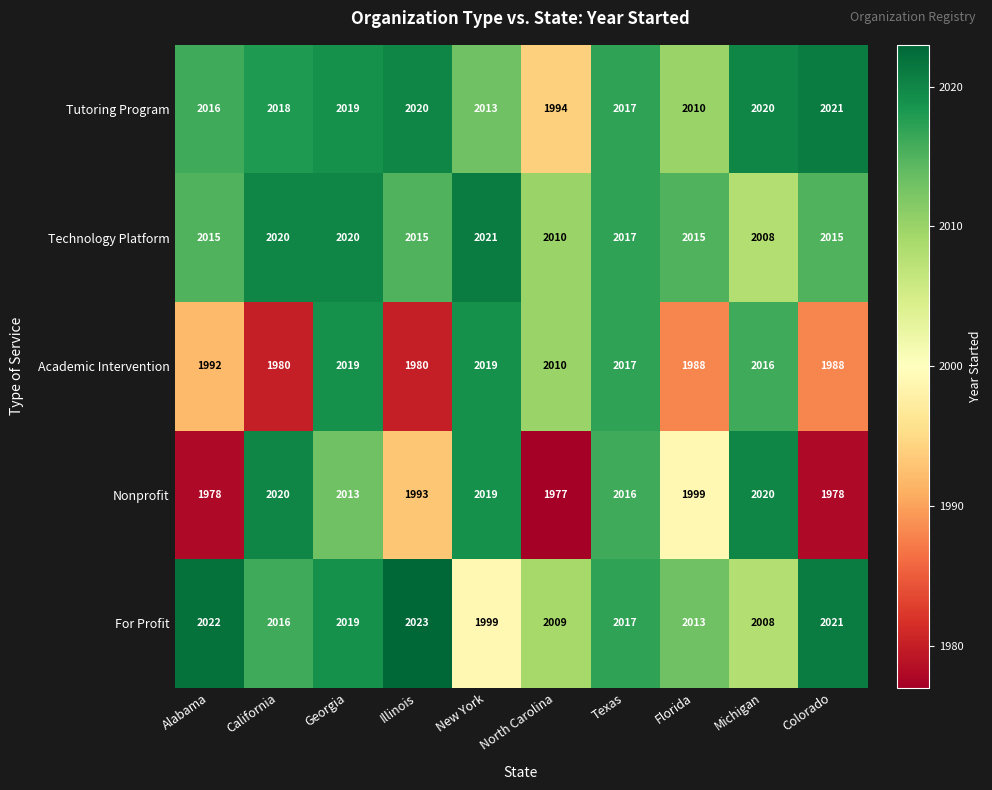

Count the number of categories in the chart.

10